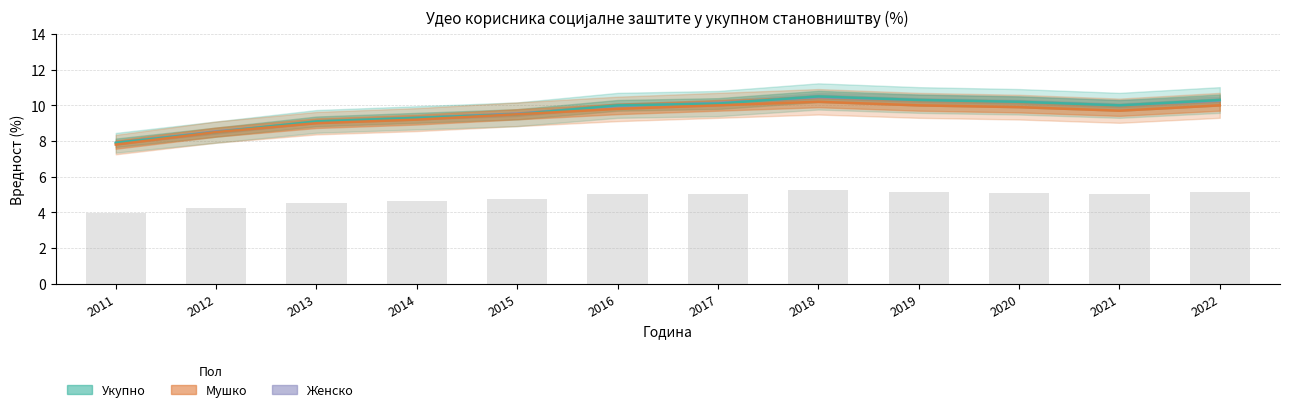

At which label is Женско closest to 9?

2013